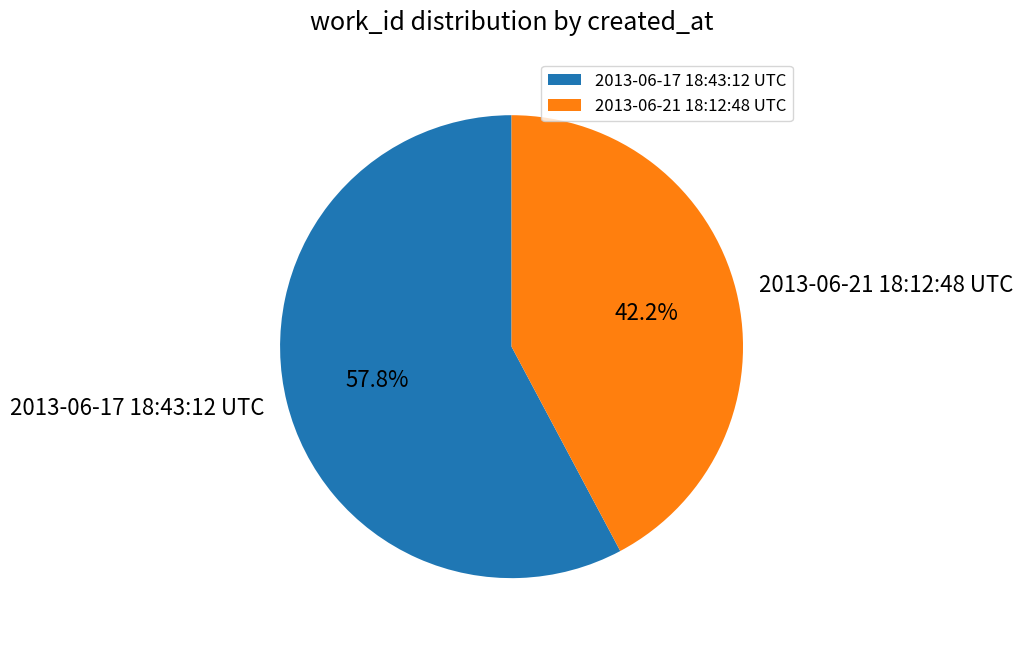

Which slice is the largest?

2013-06-17 18:43:12 UTC